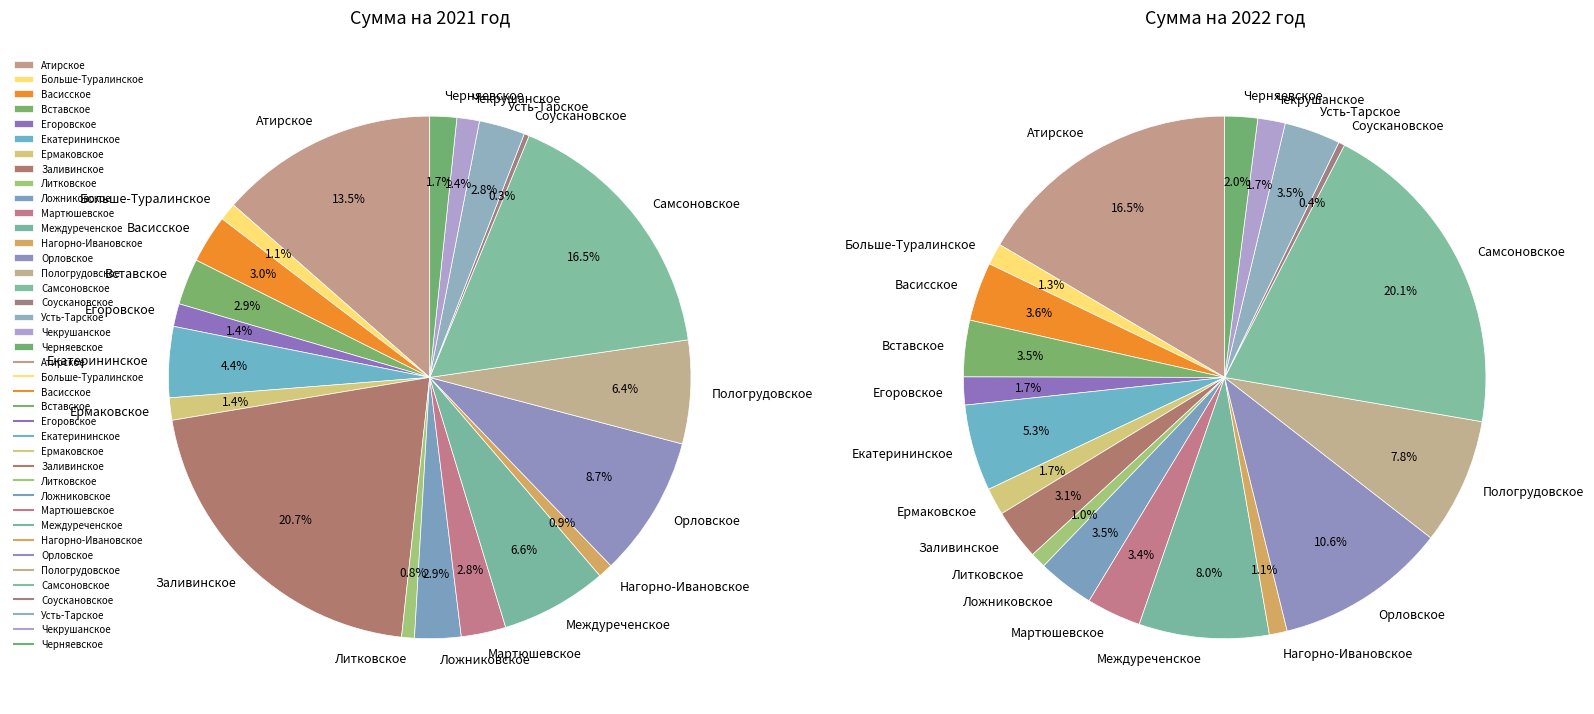

To the nearest percent, what portion does Нагорно-Ивановское represent?

1%